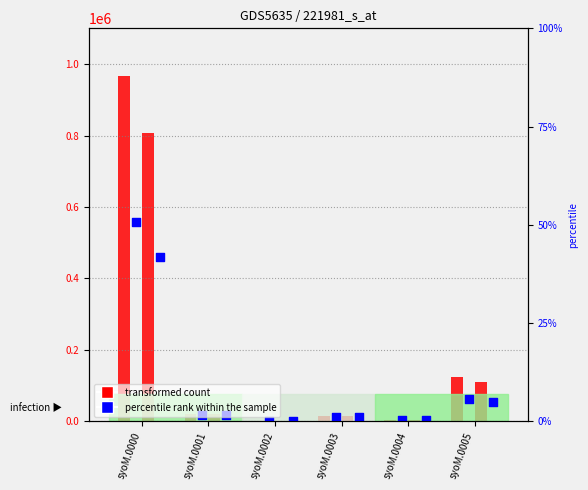

Is the value of col_10 (Total2) at syoM.0000 greater than the value of col_7 (Total) at syoM.0005?

Yes